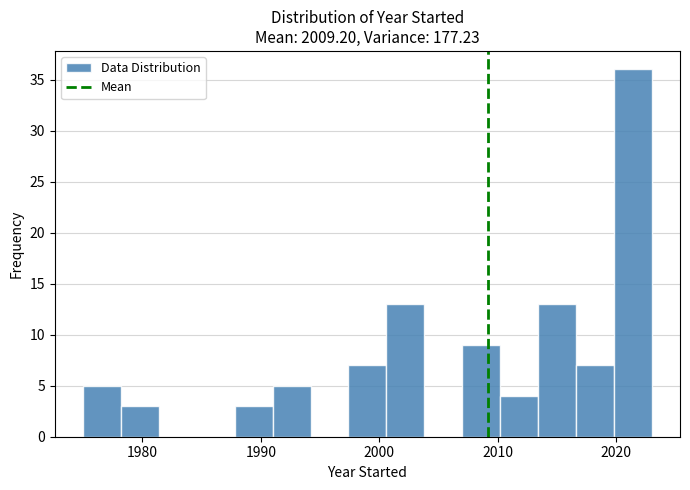

Around what value on the x-axis is the tallest bar? Give the approximate position of its centre, as read against the axis.

2021